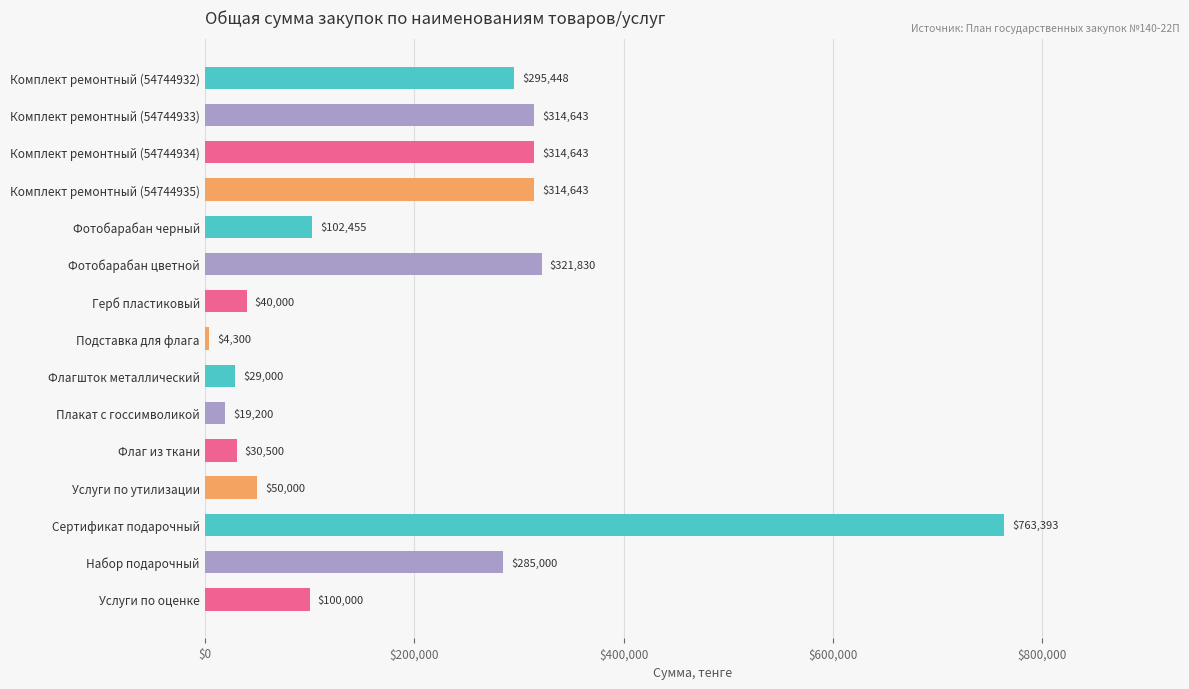

Where is the data nearest to the value 383846?

Фотобарабан цветной